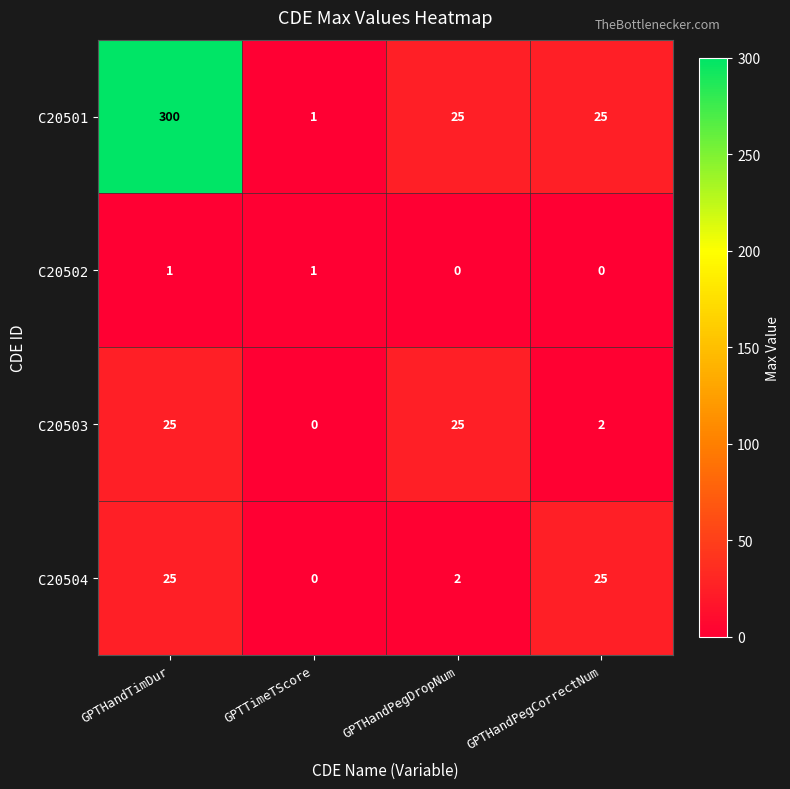

At which category does the chart reach its peak across all series?

GPTHandTimDur